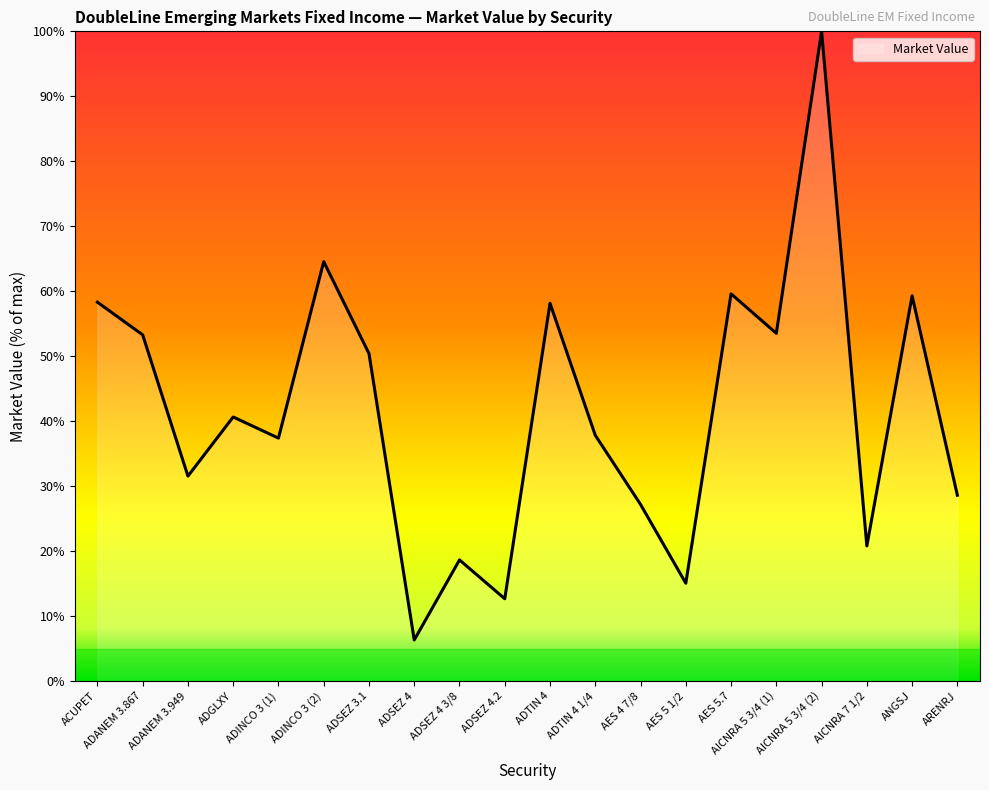

What is the approximate value at AES 4 7/8?

27.2